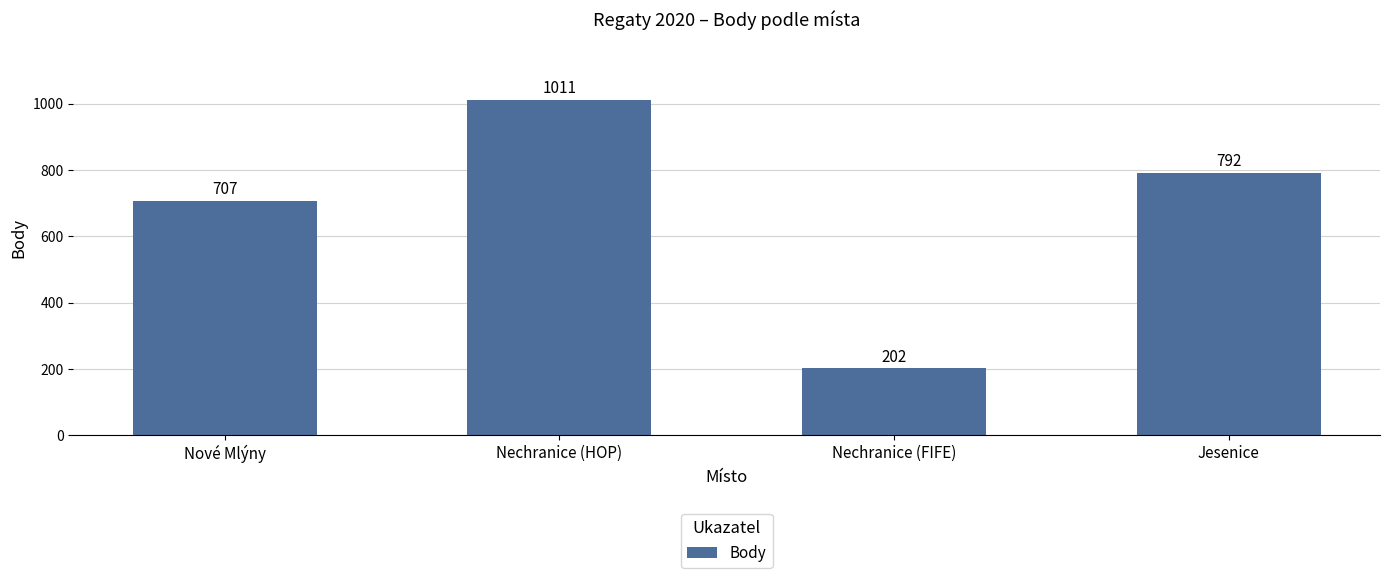

What is the label of the 2nd bar from the right?

Nechranice (FIFE)